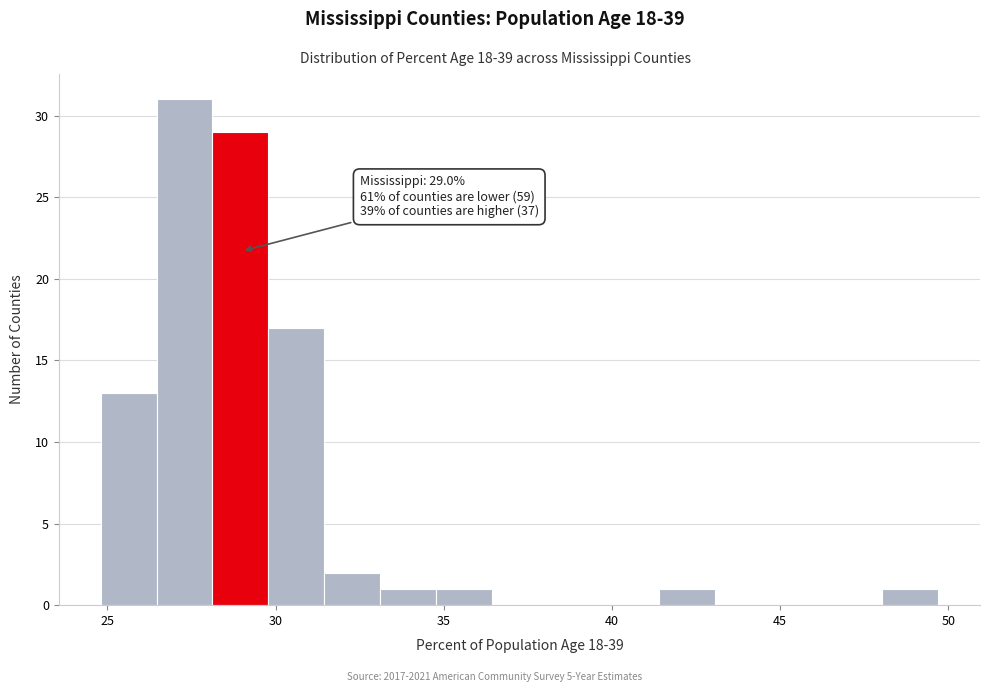

Around what value on the x-axis is the tallest bar? Give the approximate position of its centre, as read against the axis.

27.5